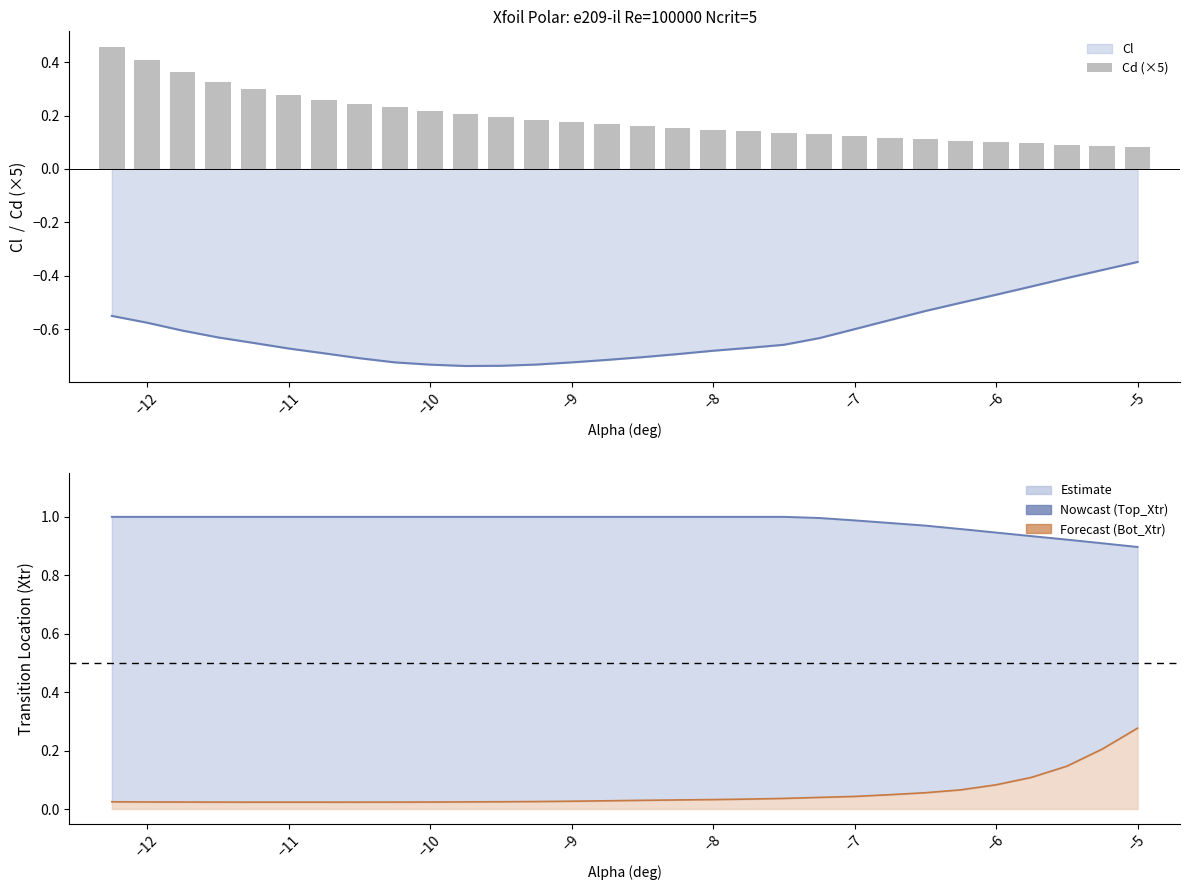

The Cd (×5) series shows 0.2 at −11. True or false?

False